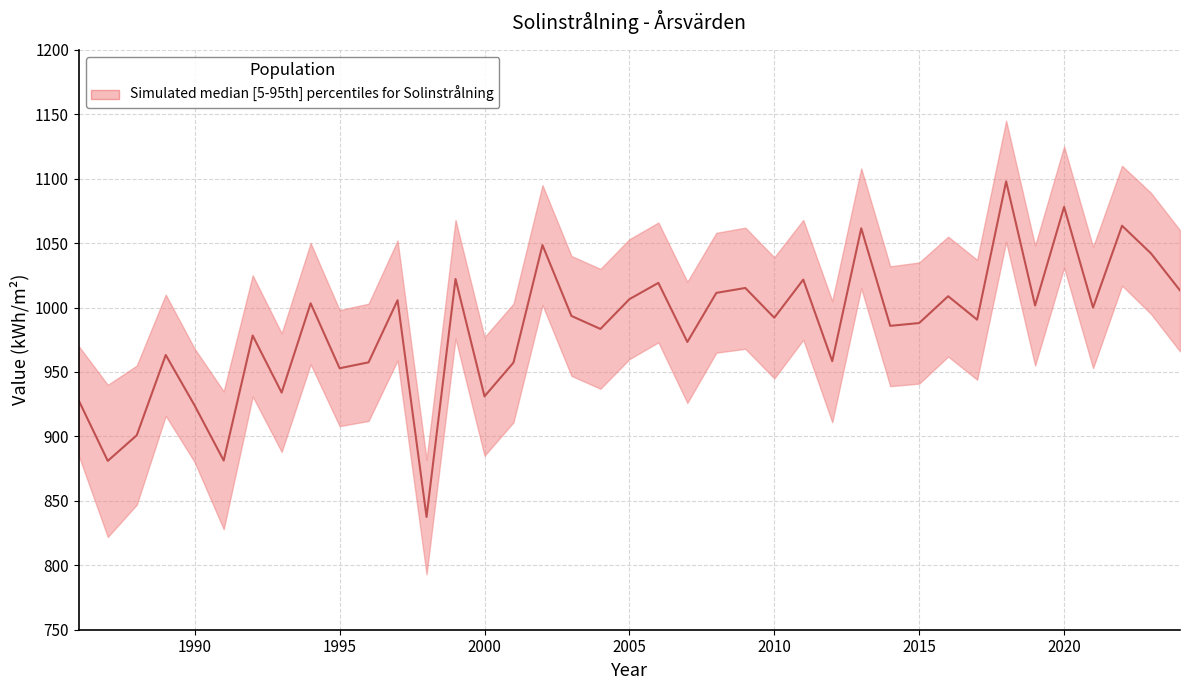

Is it true that the value at 2005 is 1006.5?

True